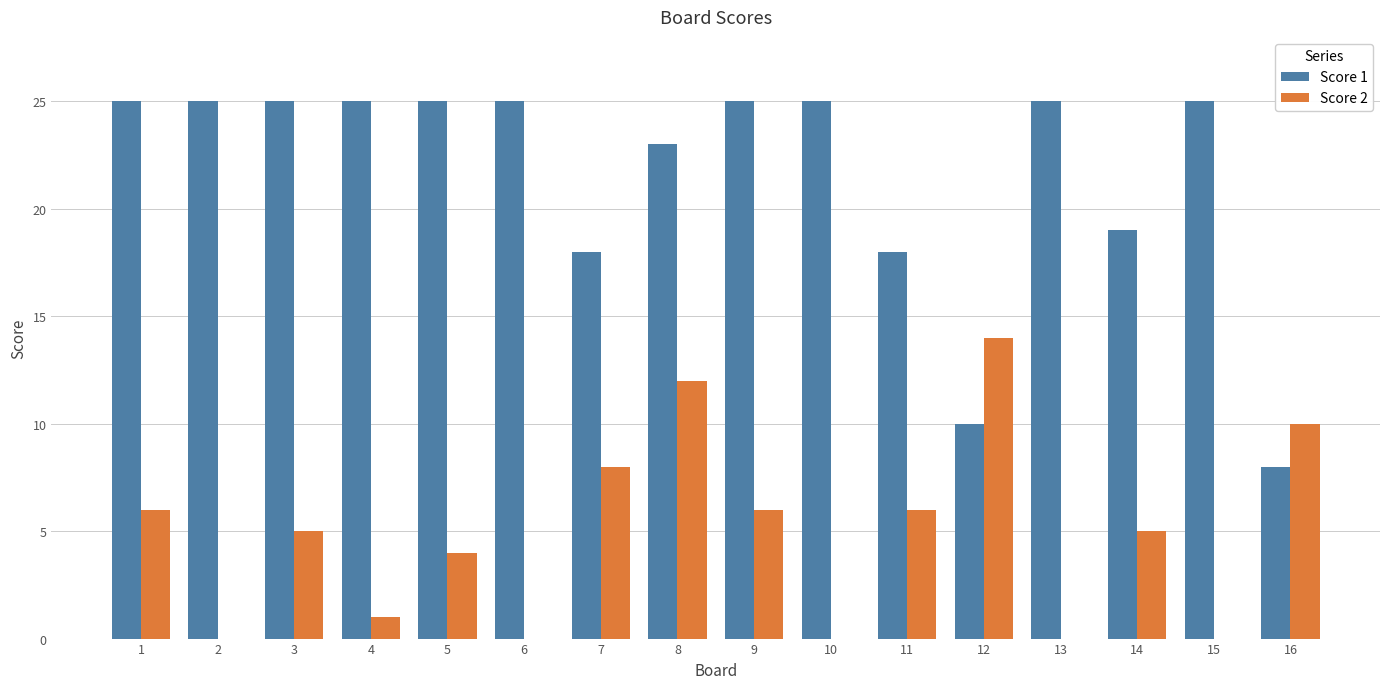

How many groups of bars are there?

16